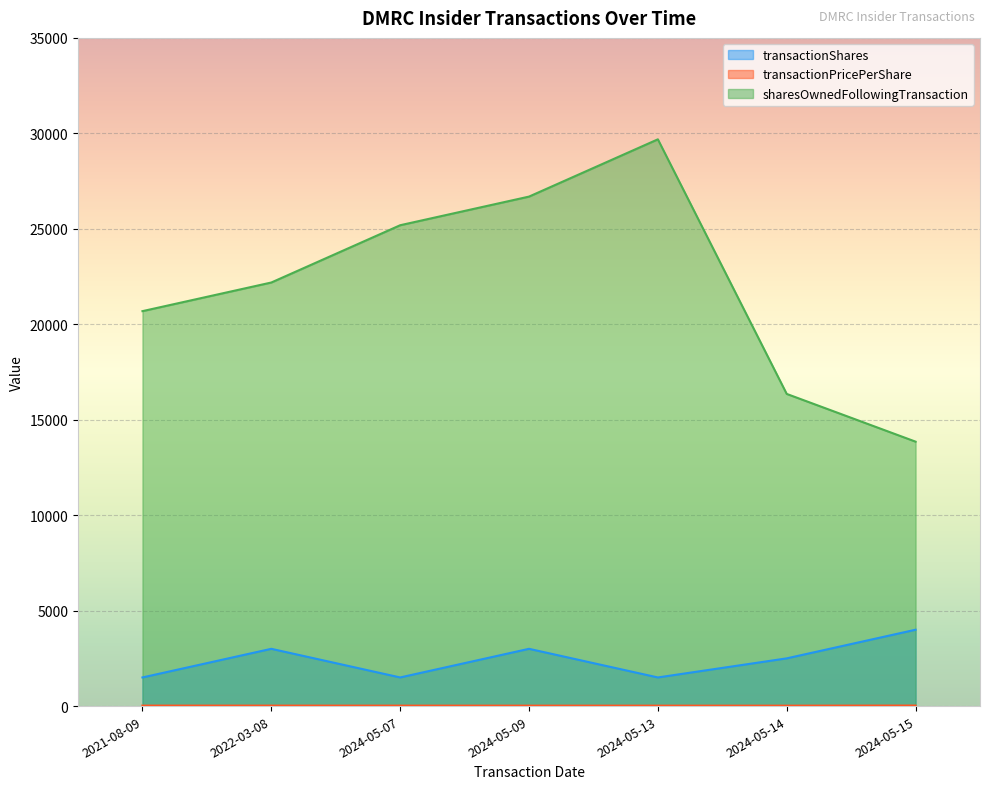

Reading right to left, what are all the values shown in this chart?

transactionShares: 2024-05-15=4000.0	2024-05-14=2500.0	2024-05-13=1500.0	2024-05-09=3000.0	2024-05-07=1500.0	2022-03-08=3000.0	2021-08-09=1500.0
transactionPricePerShare: 2024-05-15=28.6	2024-05-14=22.5	2024-05-13=22.9	2024-05-09=23.1	2024-05-07=24.2	2022-03-08=25.3	2021-08-09=25.5
sharesOwnedFollowingTransaction: 2024-05-15=13851.0	2024-05-14=16351.0	2024-05-13=29687.0	2024-05-09=26687.0	2024-05-07=25187.0	2022-03-08=22187.0	2021-08-09=20687.0